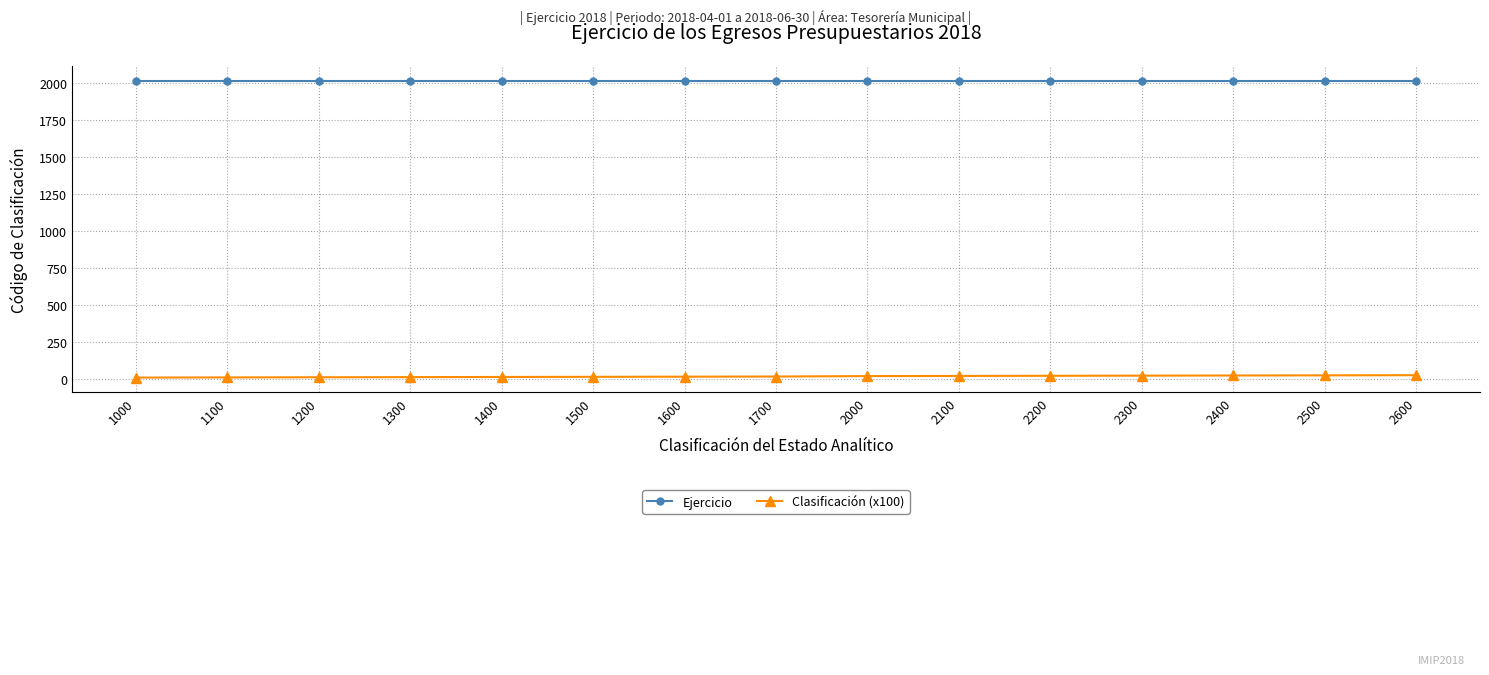

What is the sum of all Clasificación (x100) values?

269